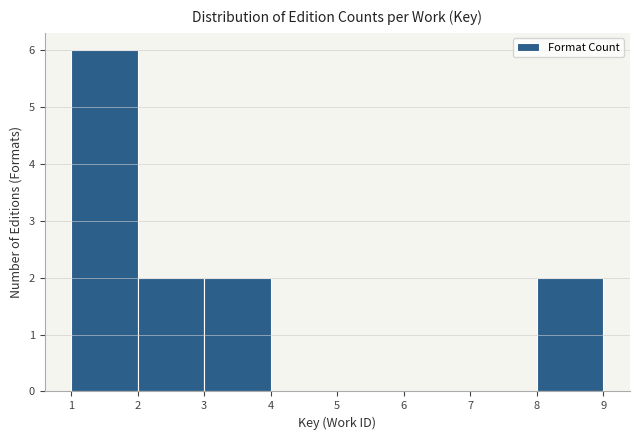

Which range on the x-axis has the tallest bar?

1 to 2